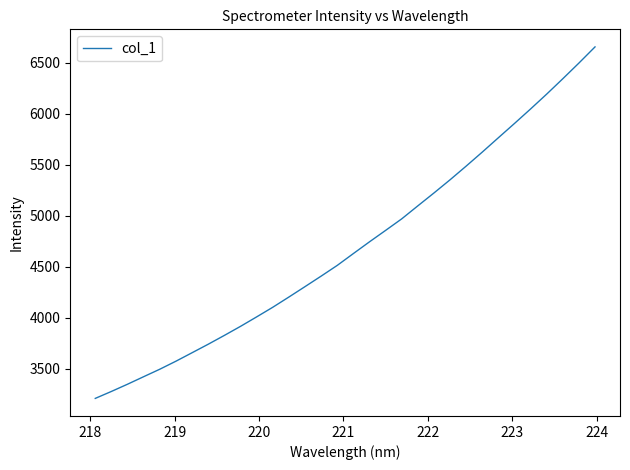

True or false: there are more than 2 points higher than both neighbors.

False